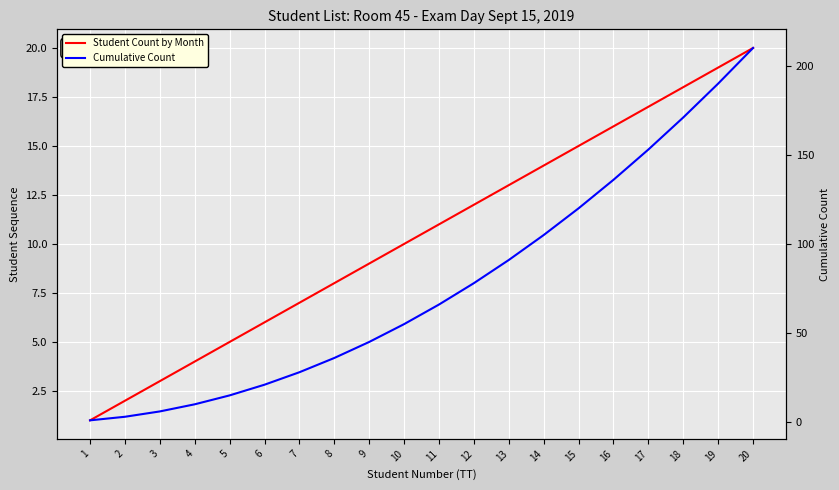

Count the number of categories in the chart.

20